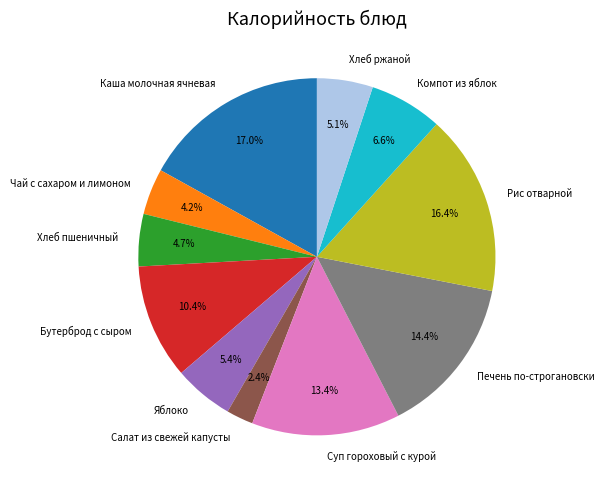

To the nearest percent, what is the average slice percentage?

9%